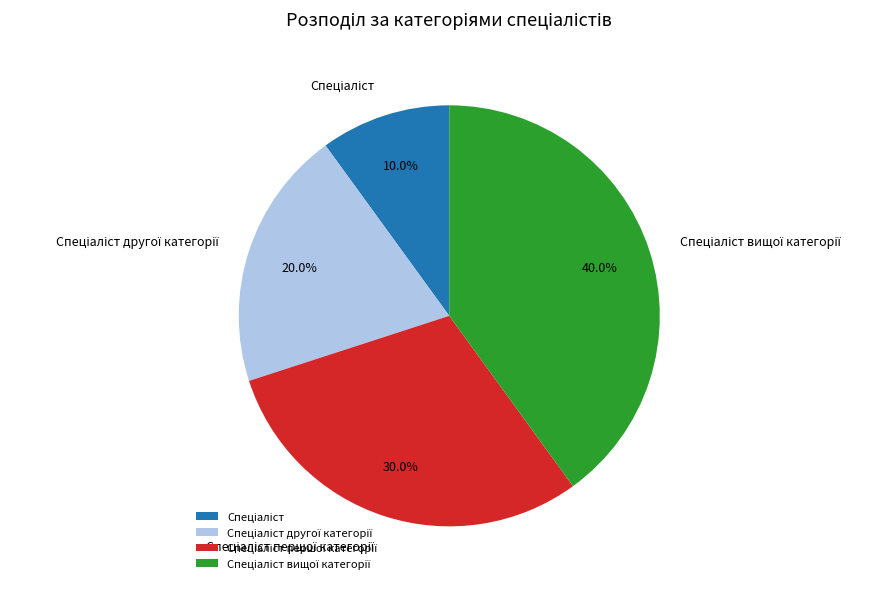

Is there any slice that represents more than half of the pie?

No